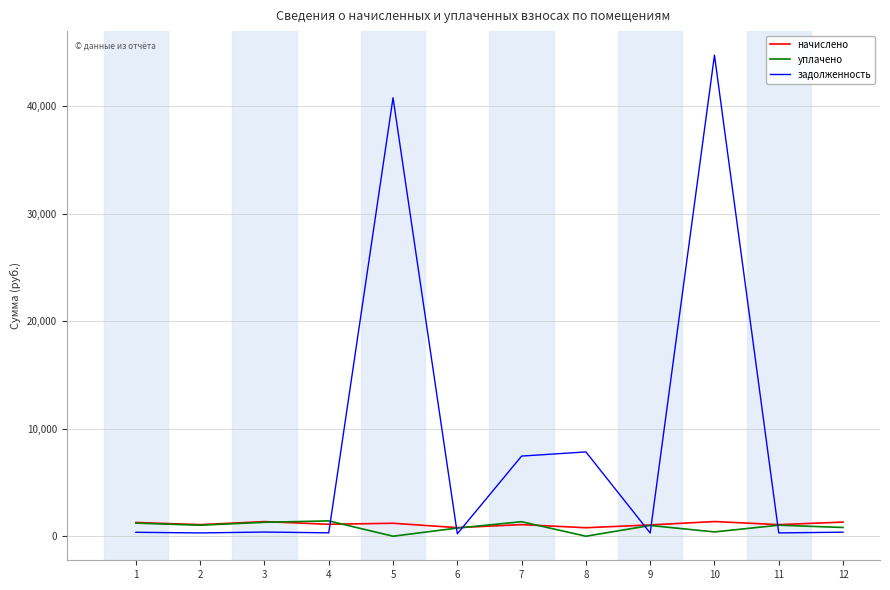

After their last crossing, which series has the higher values: задолженность or начислено?

начислено